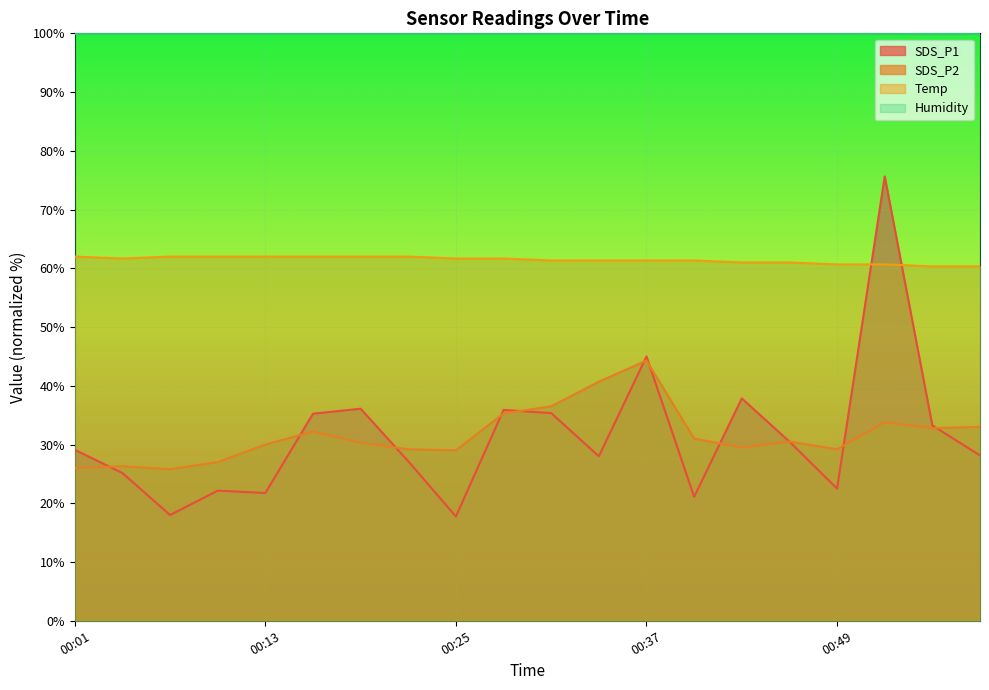

What is the value of the Temp point at the 2nd from the left?

61.7